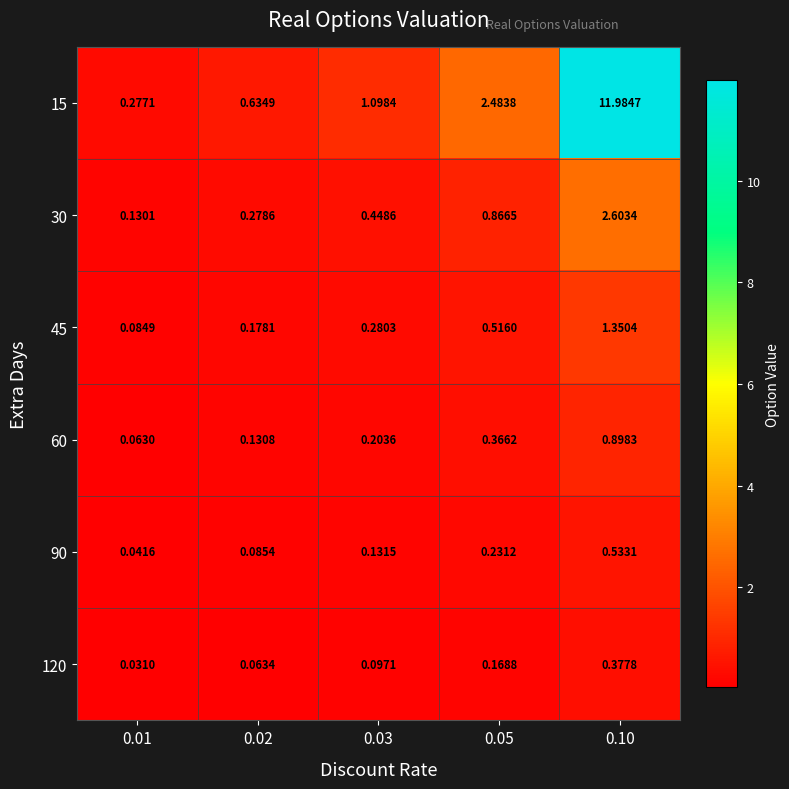

Which series has the largest total across all categories?

15